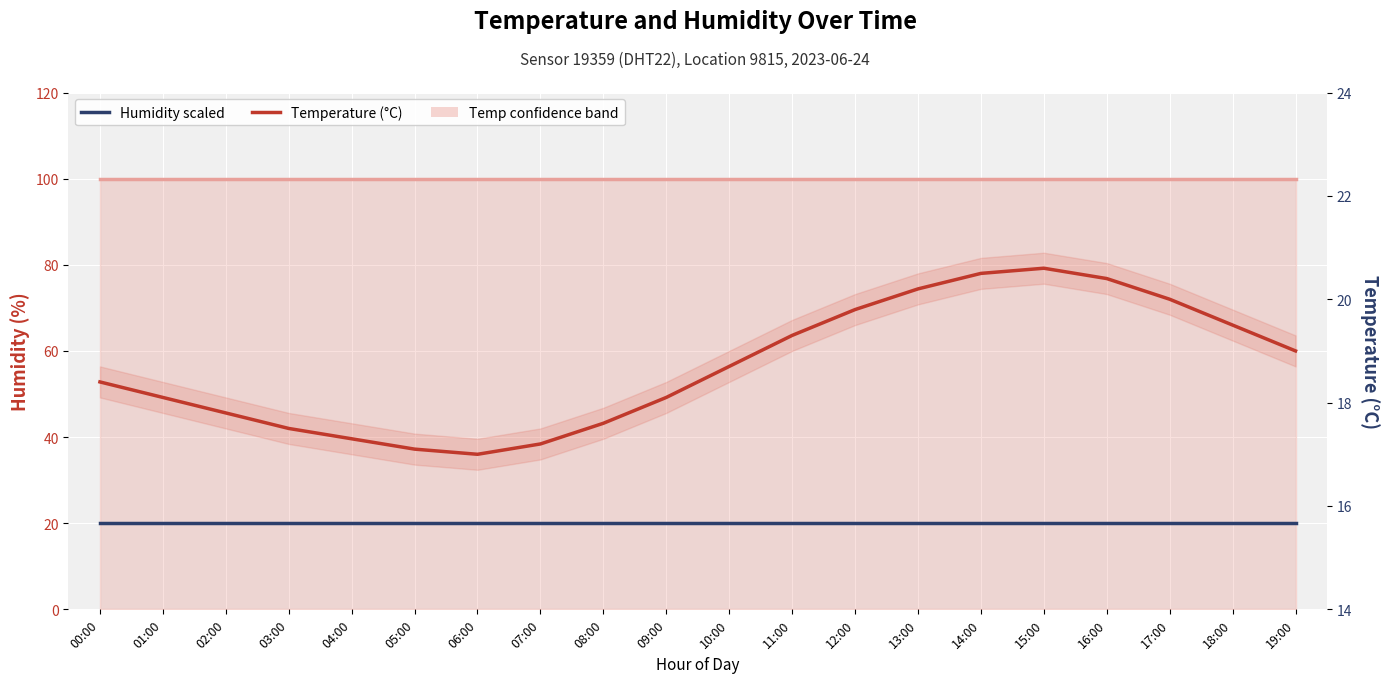

At which label is Temperature (°C) closest to 18?

01:00